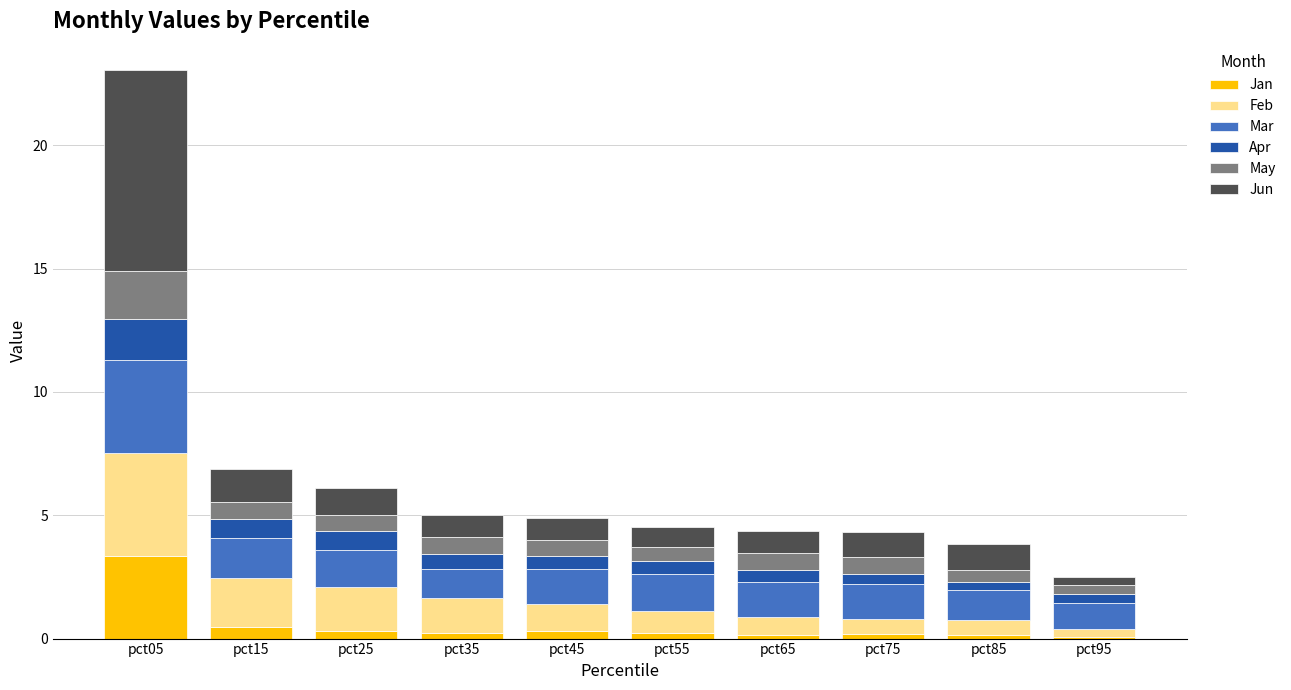

Are the bars horizontal?

No